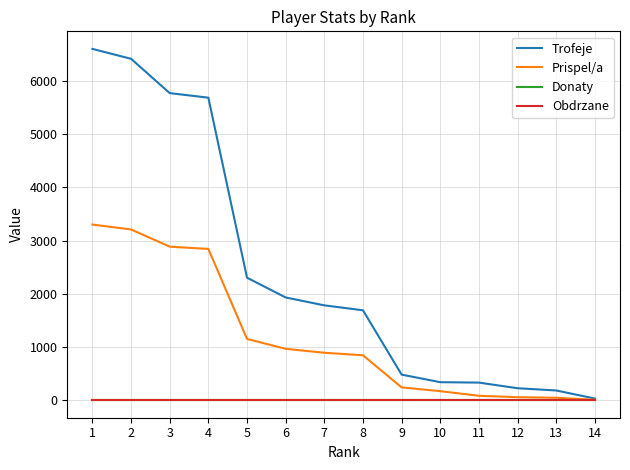

True or false: Prispel/a and Trofeje intersect in this chart.

False